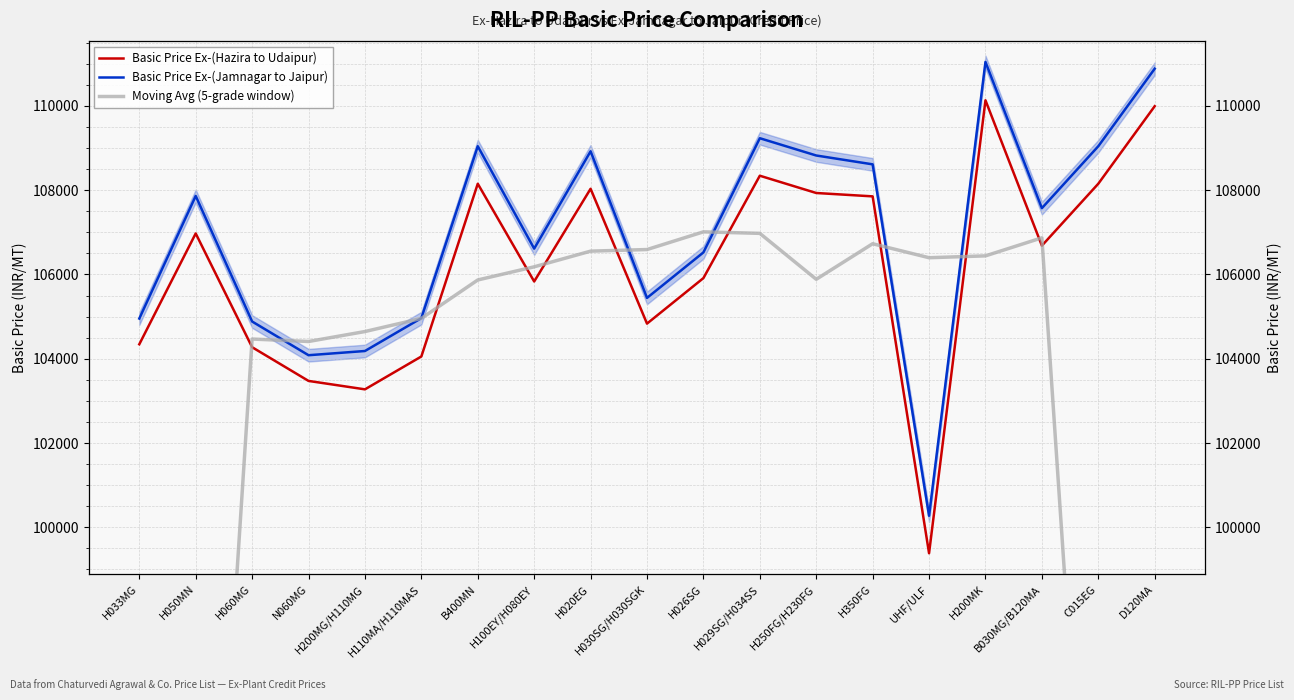

Rank the series by their maximum value, from lowest to highest.

Moving Avg (5-grade window), Basic Price Ex-(Hazira to Udaipur), Basic Price Ex-(Jamnagar to Jaipur)